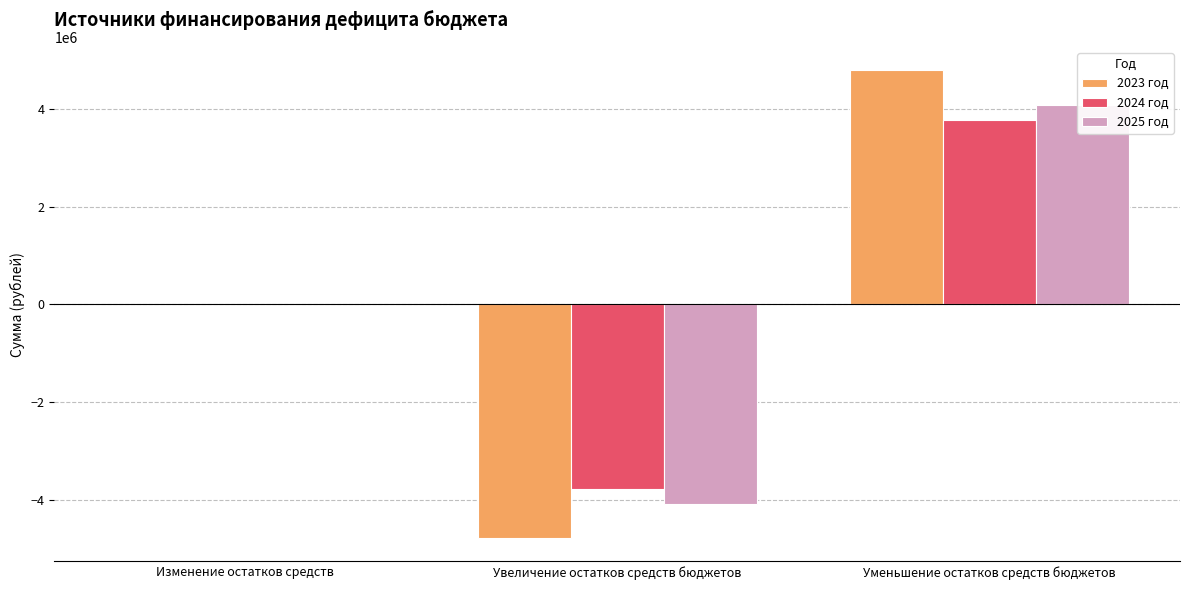

Rank the series at Уменьшение остатков средств бюджетов from highest to lowest value.

2023 год, 2025 год, 2024 год